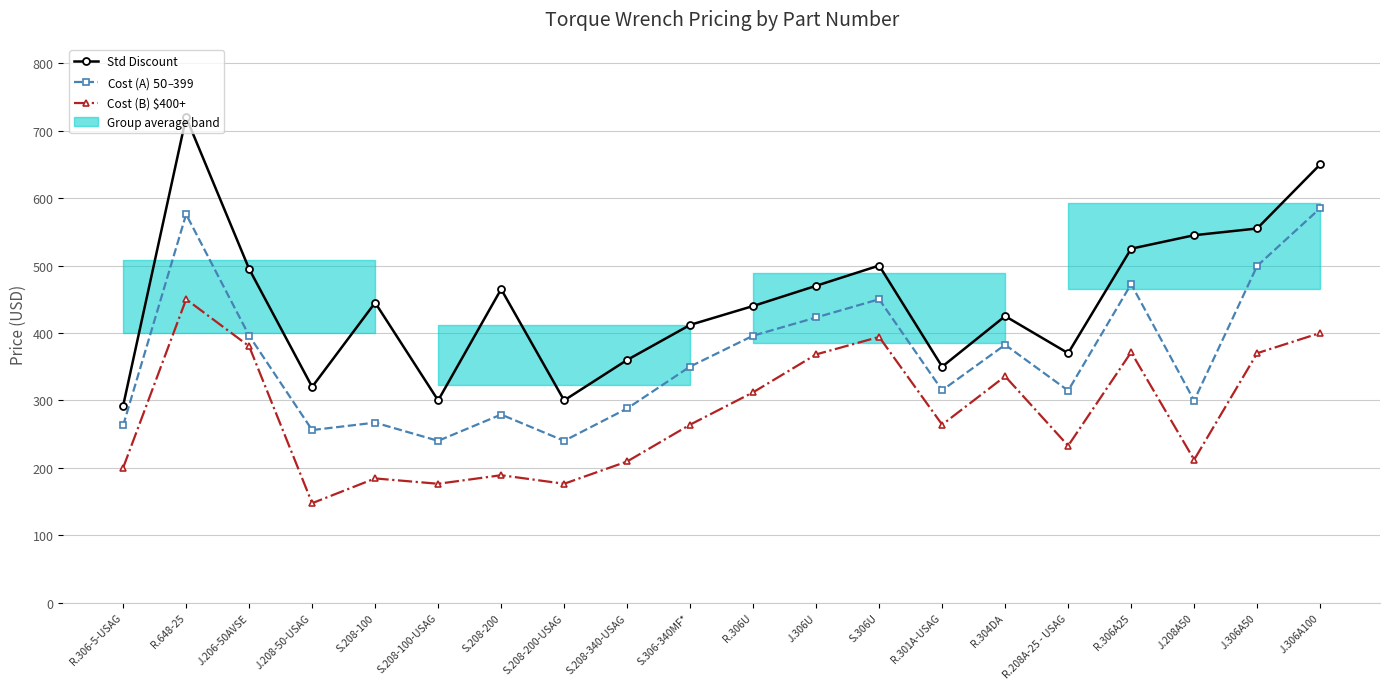

Reading left to right, extract all data points from this chart.

Std Discount: 292.0	720.0	495.0	320.0	445.0	300.0	465.0	300.0	360.0	412.0	440.0	470.0	500.0	350.0	425.0	370.0	525.0	545.0	555.0	650.0
Cost (A) $50–$399: 262.8	576.0	396.0	256.0	267.0	240.0	279.0	240.0	288.0	350.2	396.0	423.0	450.0	315.0	382.5	314.5	472.5	299.8	499.5	585.0
Cost (B) $400+: 200.0	450.0	380.3	147.5	184.2	176.3	189.0	176.3	209.4	264.0	312.0	368.2	394.2	264.0	335.7	232.7	371.4	211.9	370.0	400.0